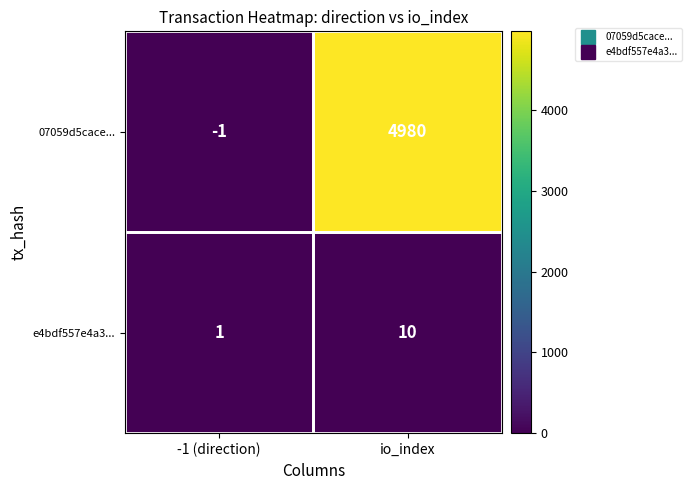

Read the 07059d5cace... value at io_index.

4980